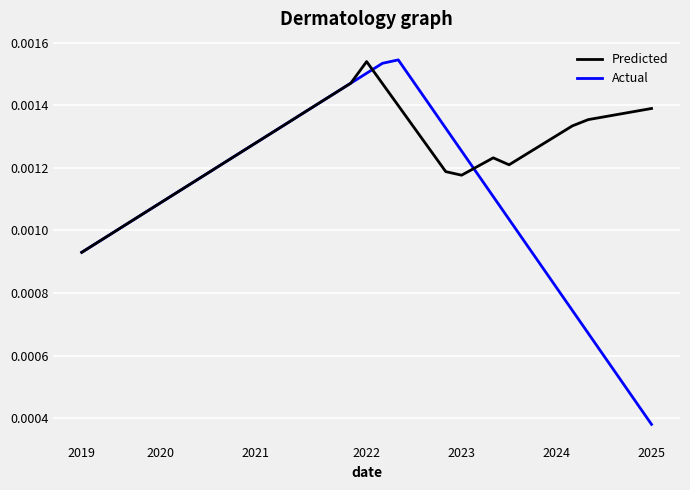

Which series has the widest spread of values?

Actual